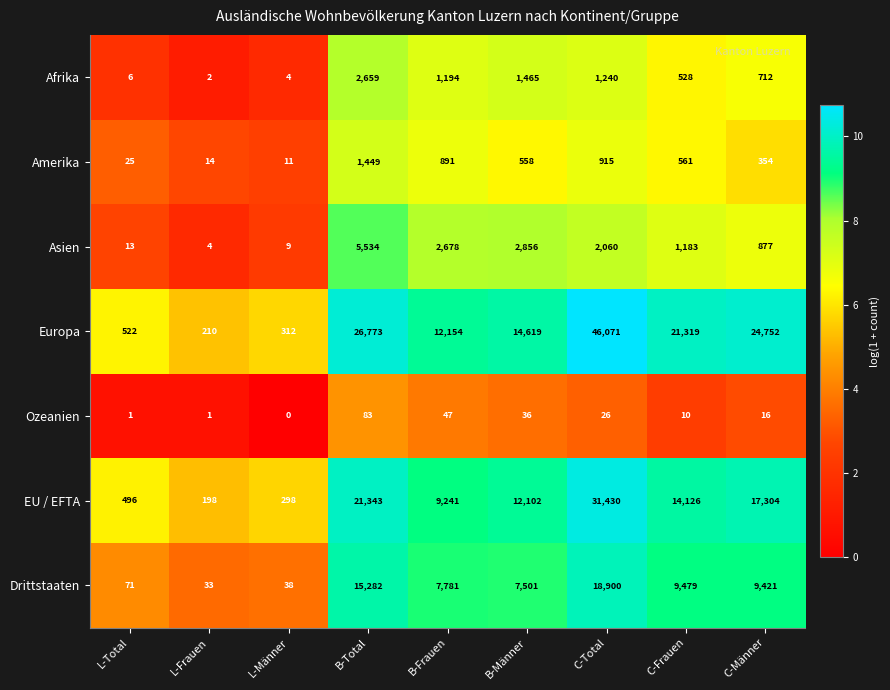

Where does the Drittstaaten series first go above 7781?

B-Total